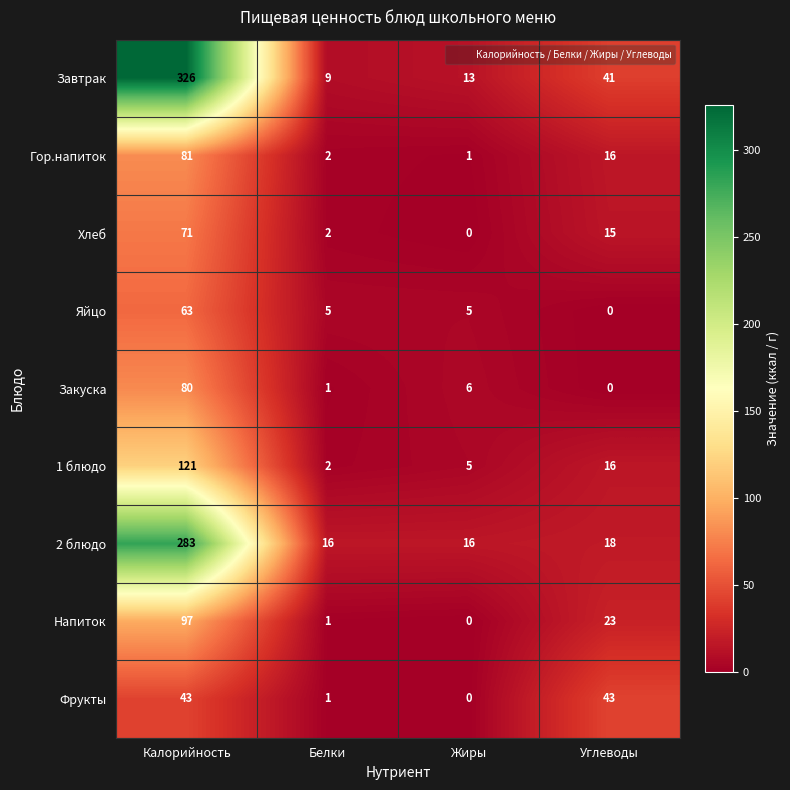

List the series in order of their peak value, lowest first.

Фрукты, Яйцо, Хлеб, Закуска, Гор.напиток, Напиток, 1 блюдо, 2 блюдо, Завтрак